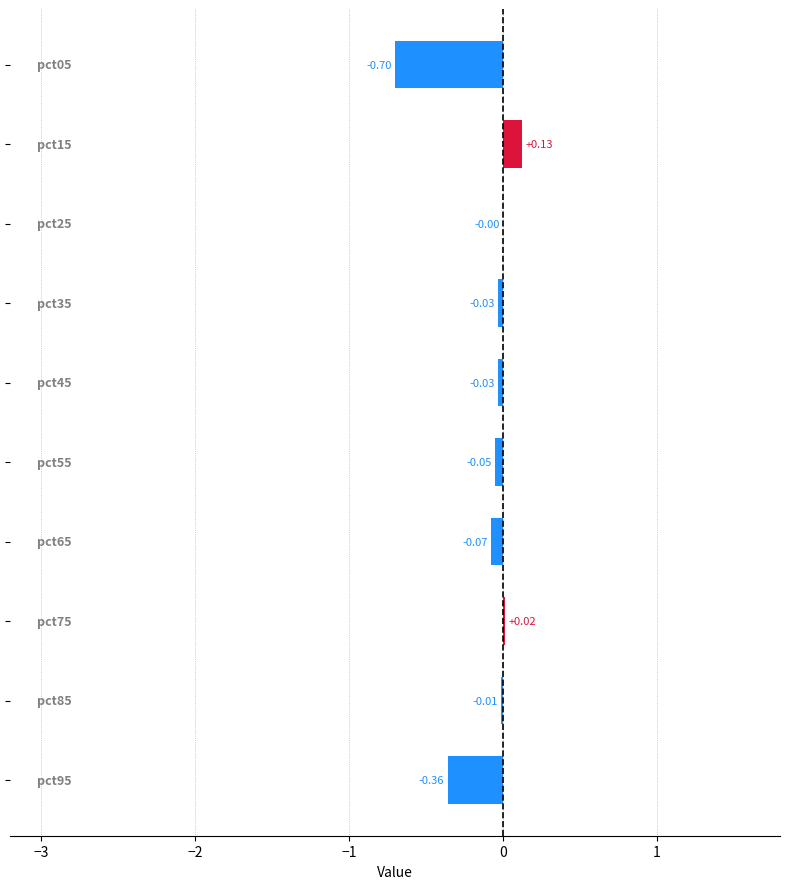

Does the chart contain stacked bars?

No